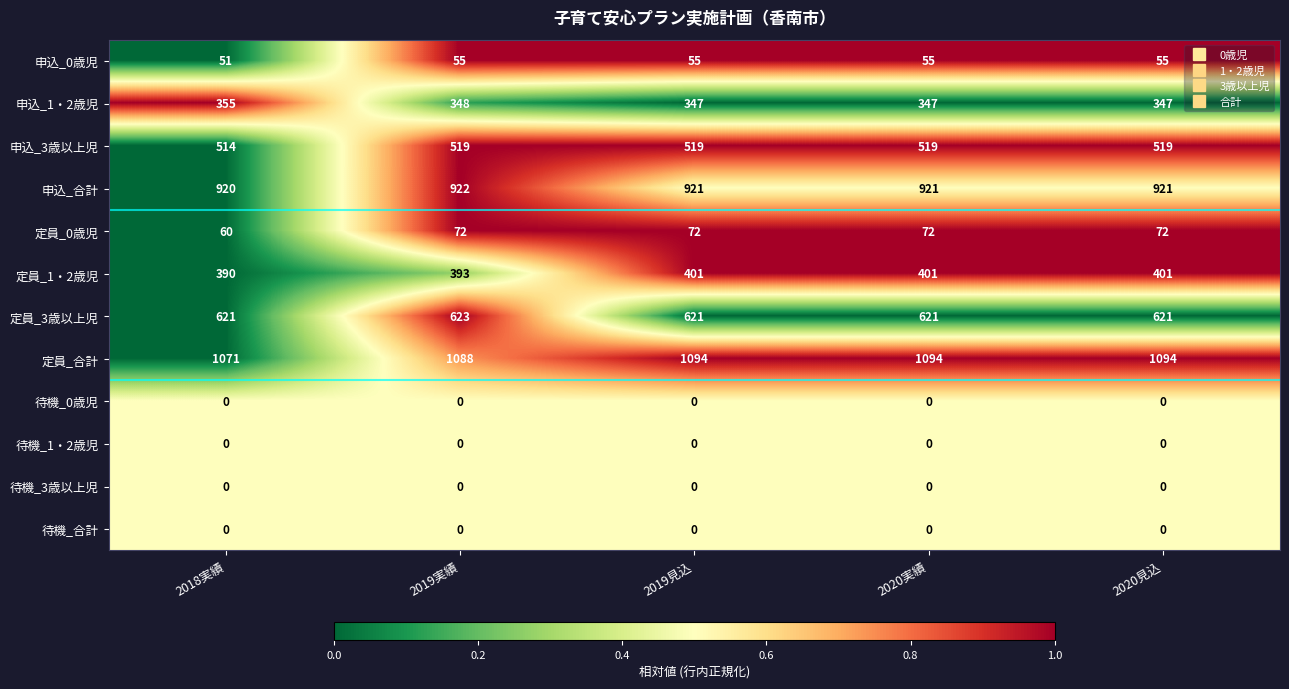

At which label is 申込_3歳以上児 closest to 516?

2018実績